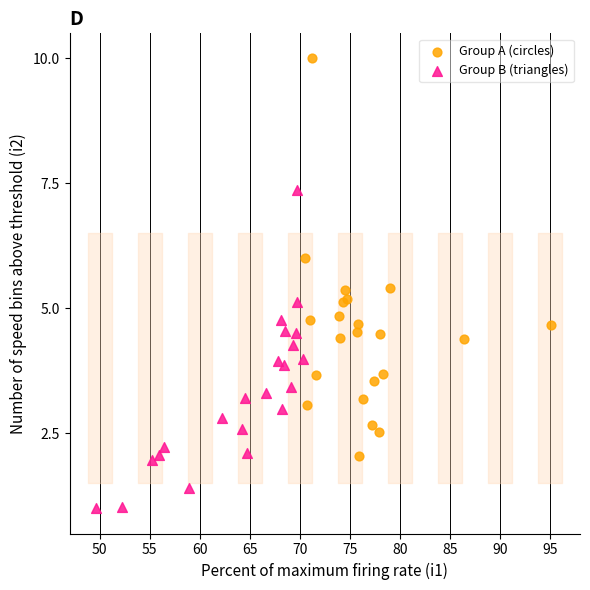

Which series has the widest spread of Y values?

Group A (circles)